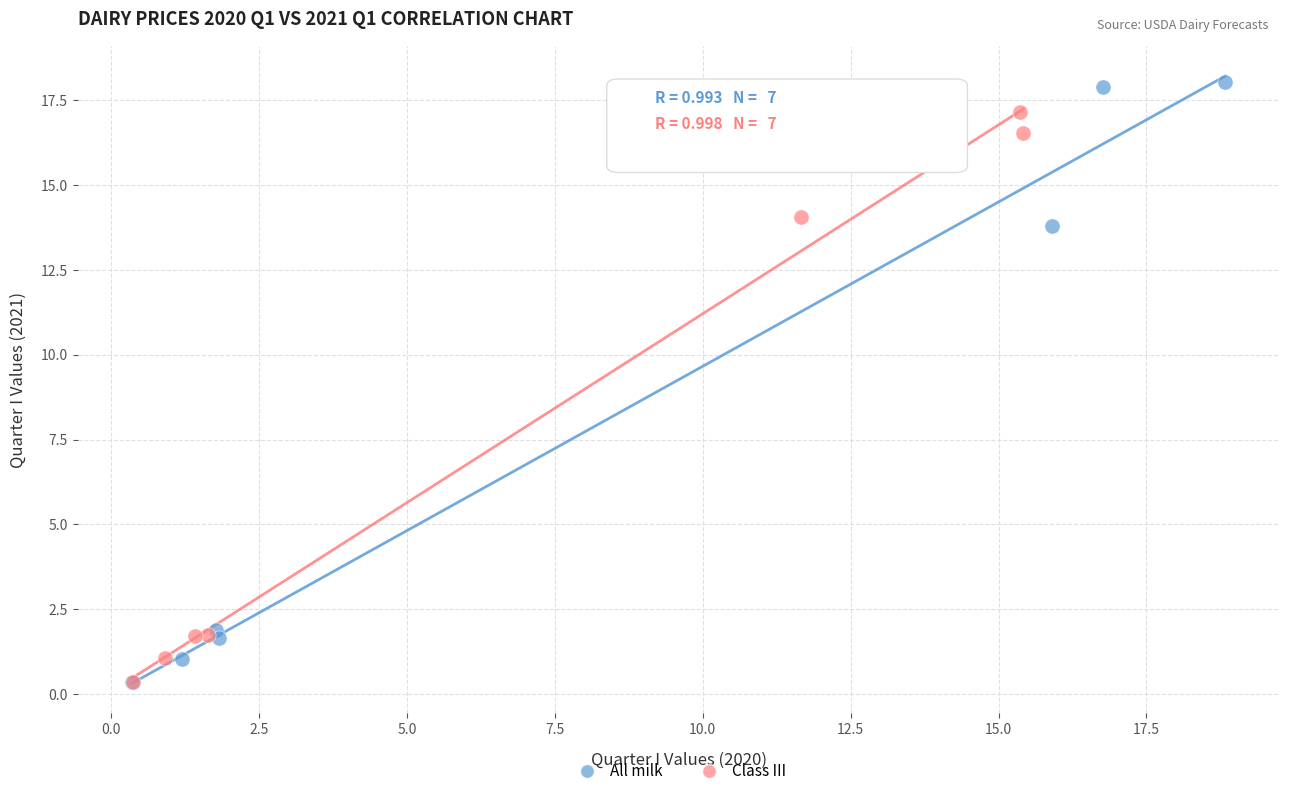

Which series contains the highest Y value?

All milk